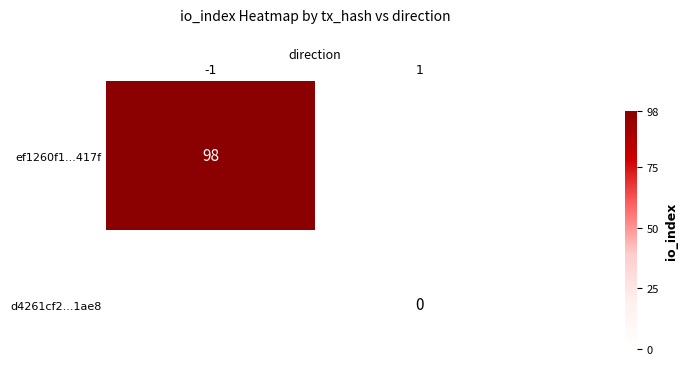

How many categories are shown in the chart?

2